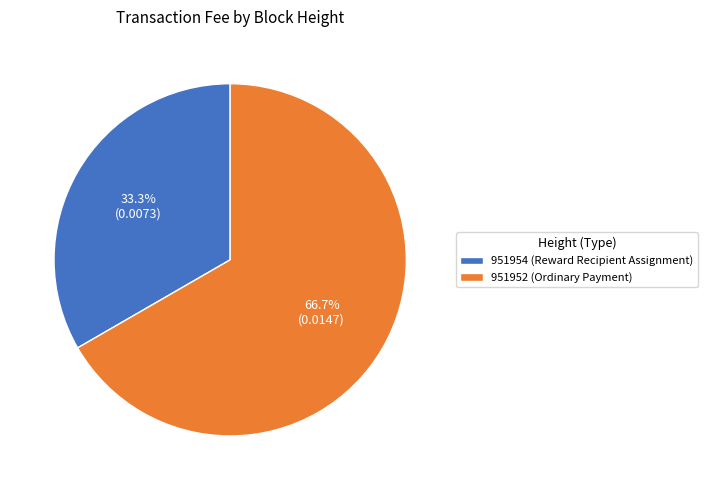

To the nearest percent, what is the difference between the 951952 and 951954 slice percentages?

33%